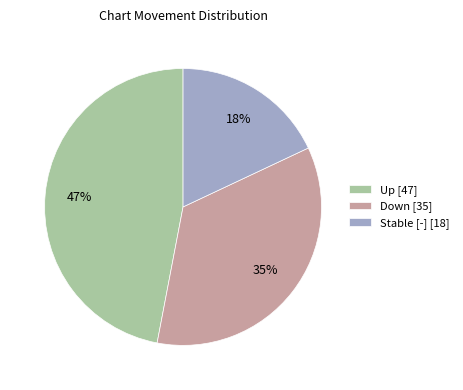

Which category has the biggest portion of the pie?

Up [47]